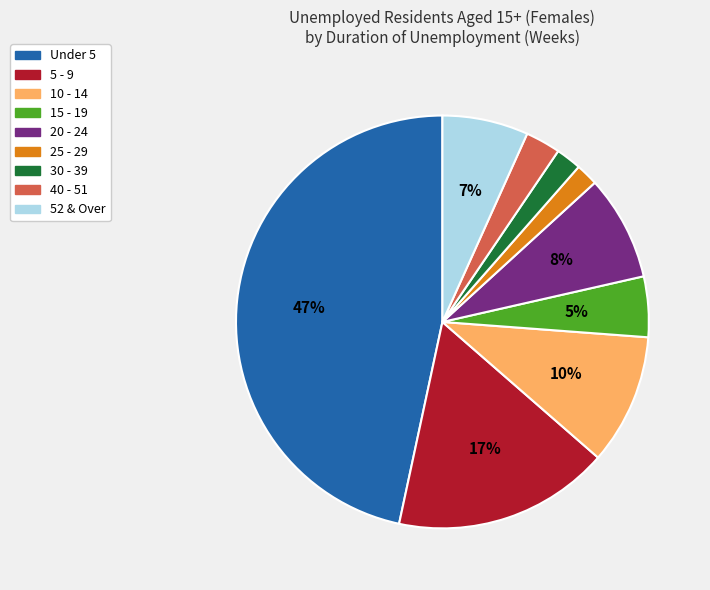

To the nearest percent, what is the combined percentage of 5 - 9 and 10 - 14?

27%